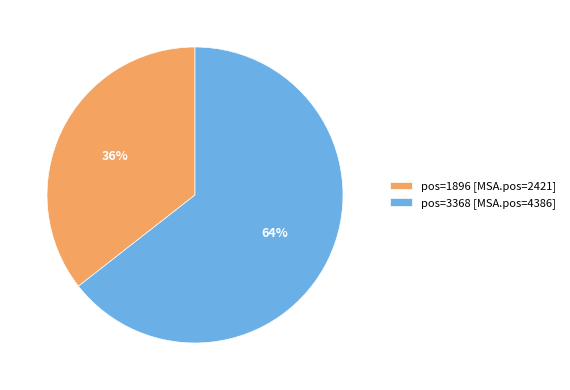

Which has a higher value, pos=1896 [MSA.pos=2421] or pos=3368 [MSA.pos=4386]?

pos=3368 [MSA.pos=4386]